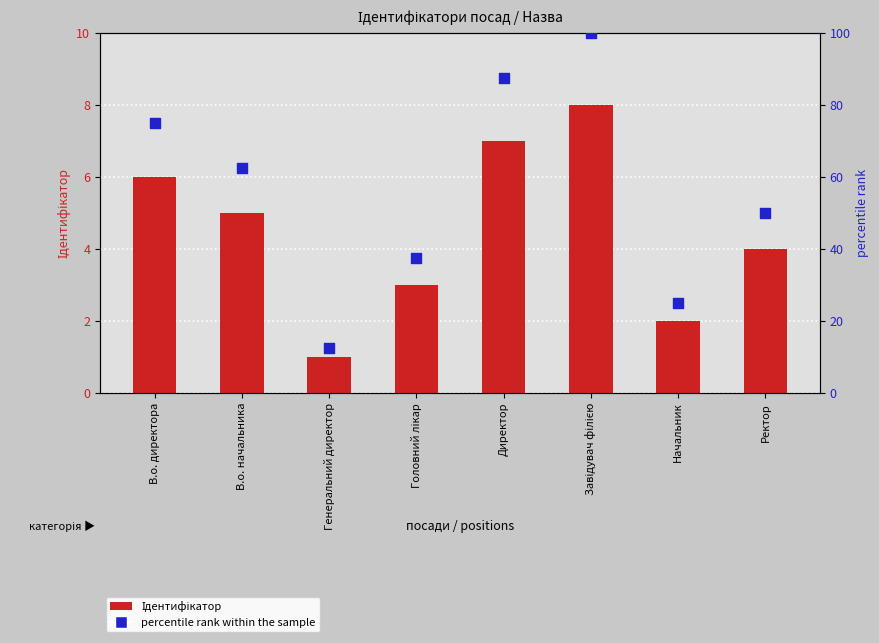

Which series reaches the maximum Y coordinate?

percentile rank within the sample